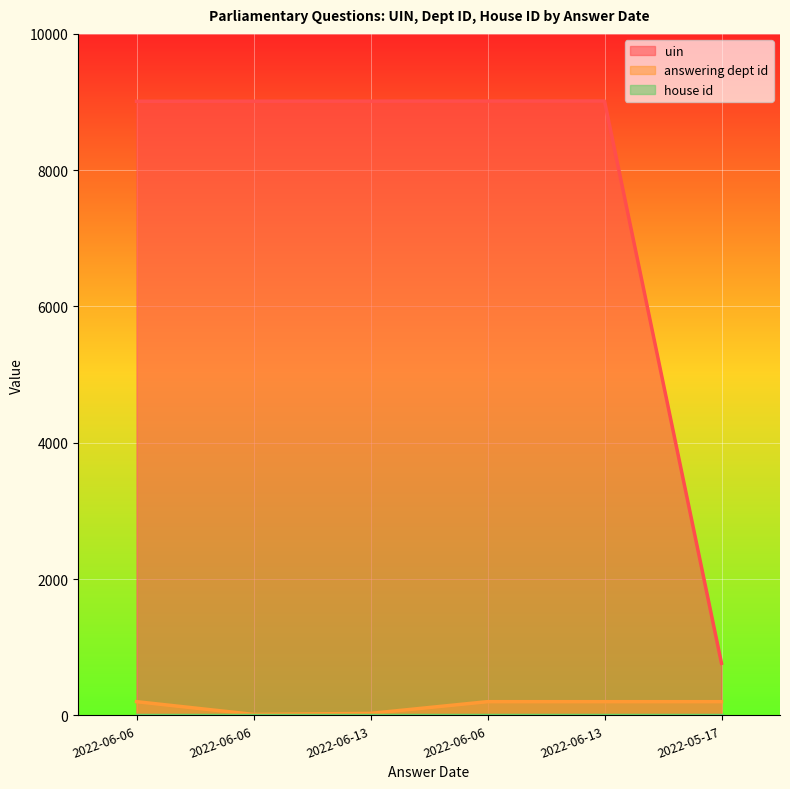

True or false: uin has more than 2 points higher than both neighbors.

False